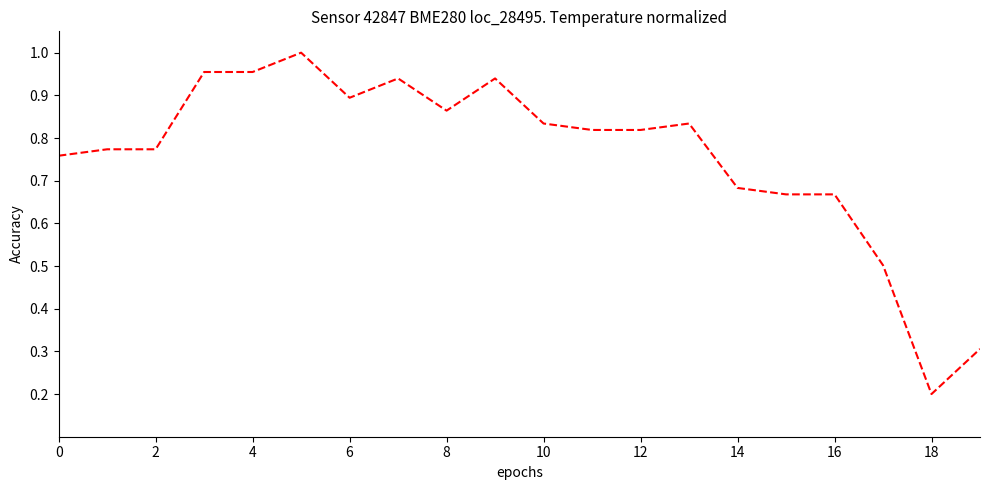

Where is the data nearest to the value 0?

18